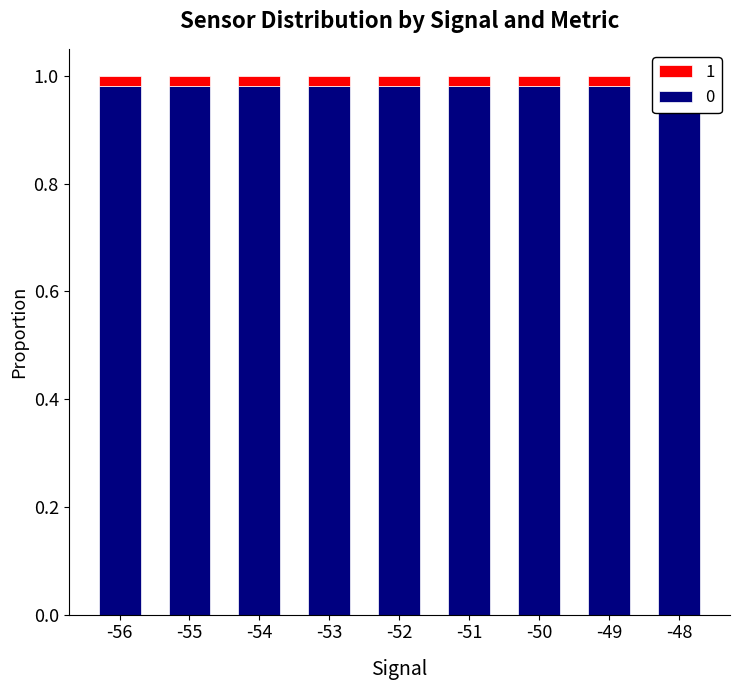

The value at -48 is 1.0. True or false?

True